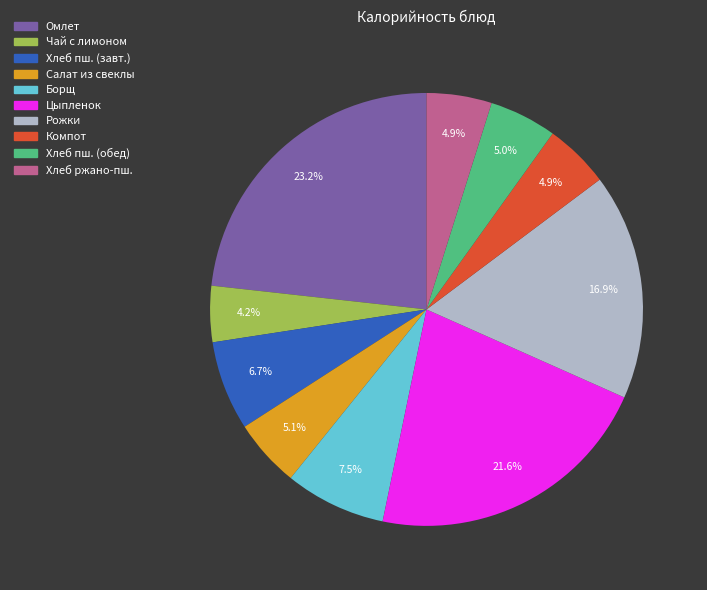

How many segments does this pie chart have?

10